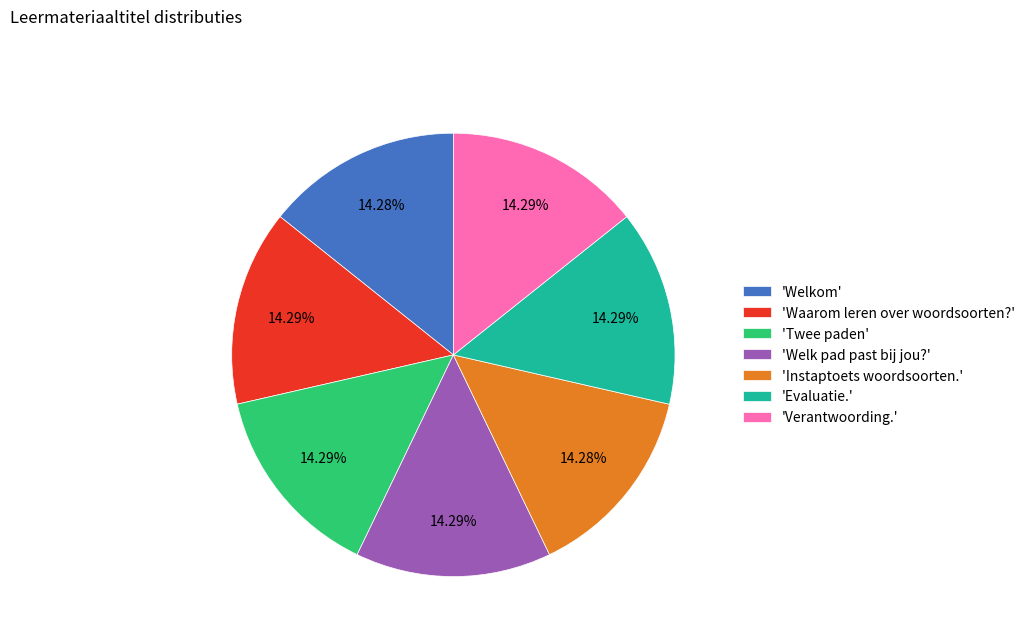

Is the sum of 'Twee paden' and 'Waarom leren over woordsoorten?' greater than half?

No